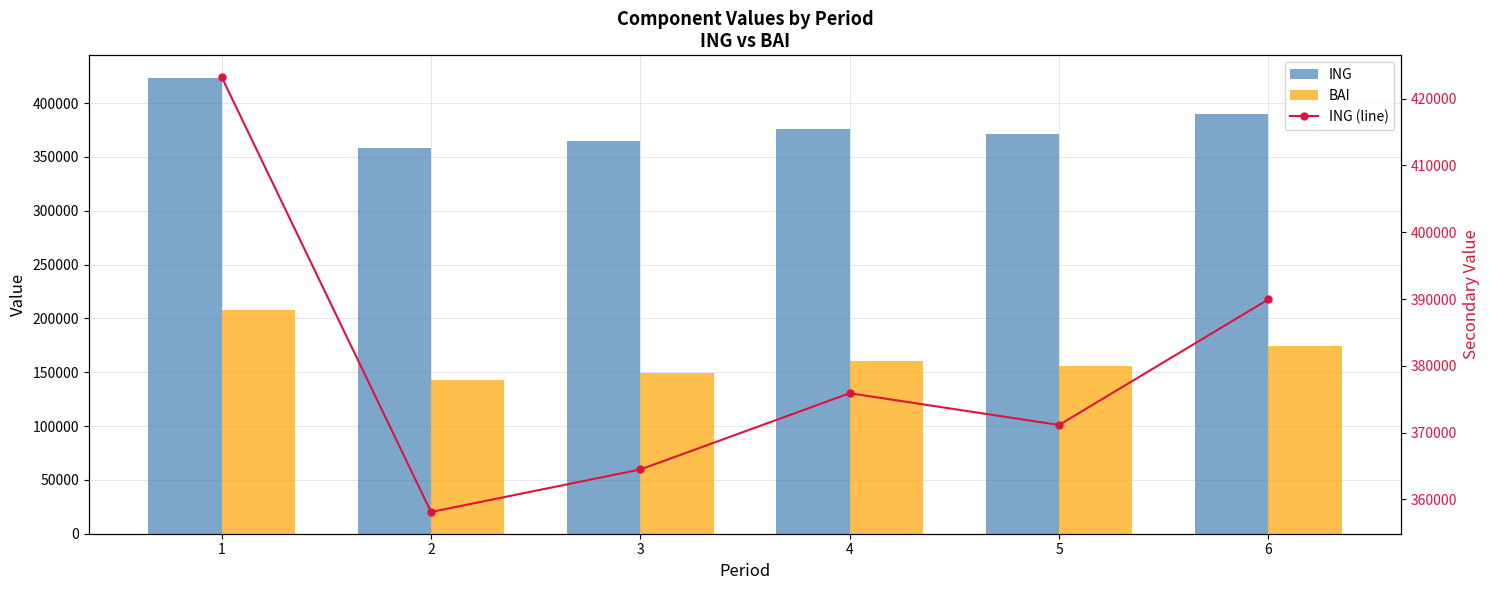

What is the spread (max minus min) of values at 3?

215175.7